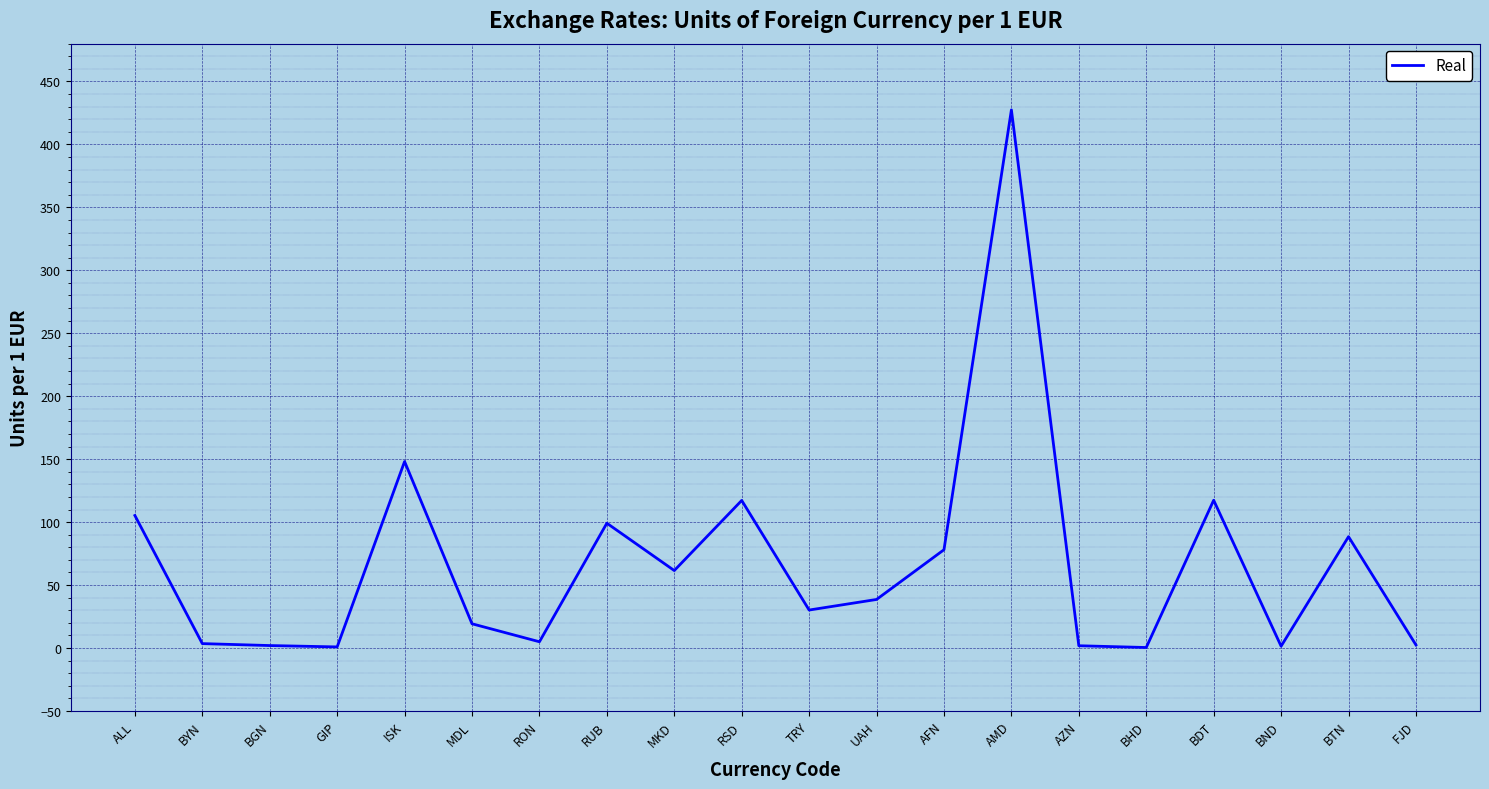

Which has a higher value, MDL or RON?

MDL